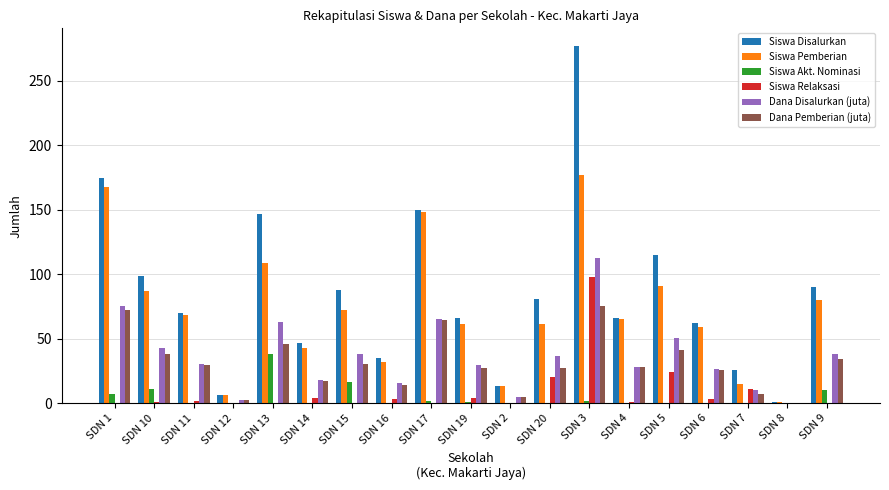

At which category is the sum across all series the highest?

SDN 3